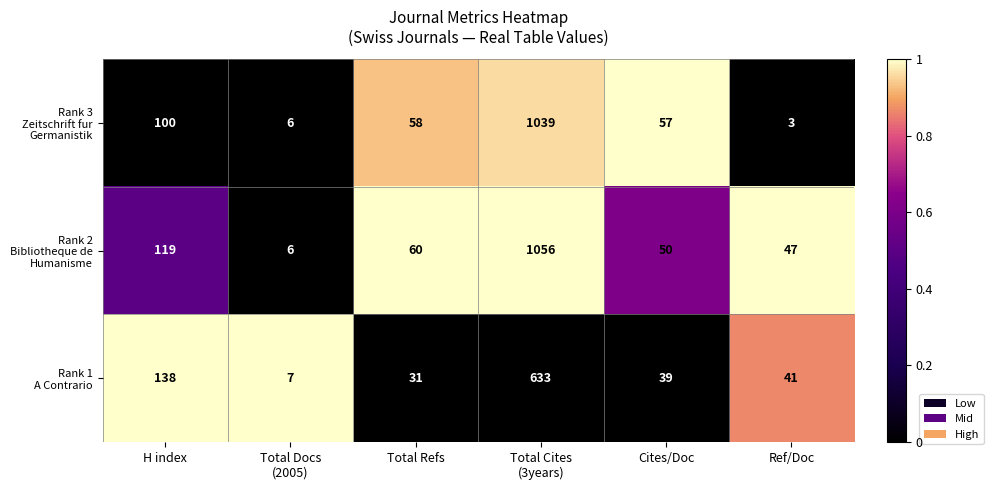

At which category does the chart reach its minimum across all series?

Ref/Doc